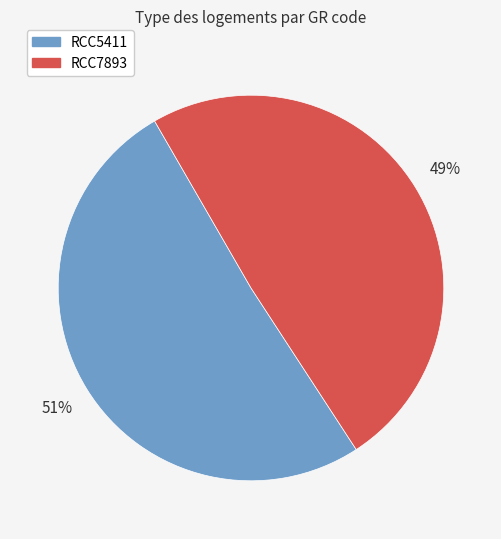

Which category has the biggest portion of the pie?

RCC5411